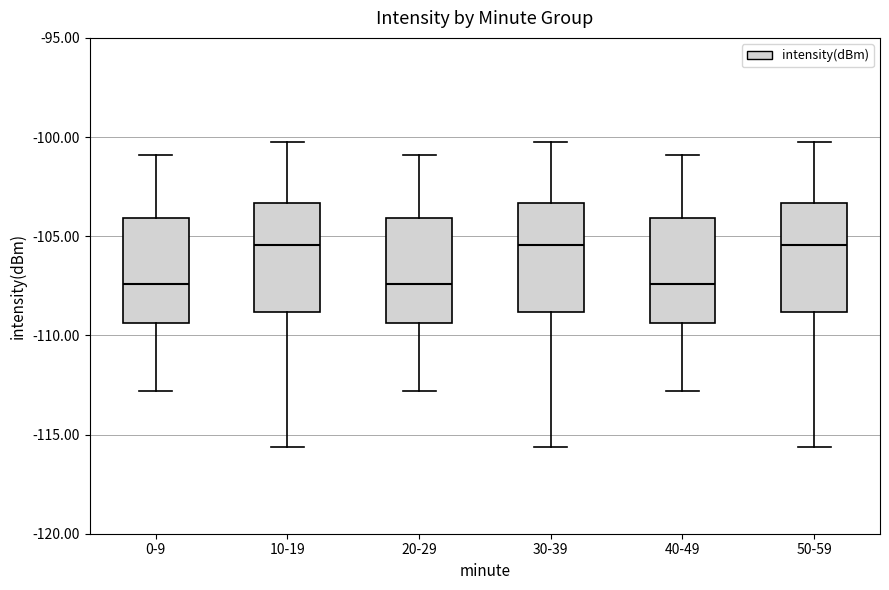

Reading left to right, read every box against the y-axis: the position of its median line, the range the box covers, and the ends of its whiskers. The values are not printed on the chart, so give them approximately, as read against the axis.

0-9: median -107.5, box -109.5 to -104.0, whiskers -113.0 to -101.0
10-19: median -105.5, box -109.0 to -103.5, whiskers -115.5 to -100.0
20-29: median -107.5, box -109.5 to -104.0, whiskers -113.0 to -101.0
30-39: median -105.5, box -109.0 to -103.5, whiskers -115.5 to -100.0
40-49: median -107.5, box -109.5 to -104.0, whiskers -113.0 to -101.0
50-59: median -105.5, box -109.0 to -103.5, whiskers -115.5 to -100.0